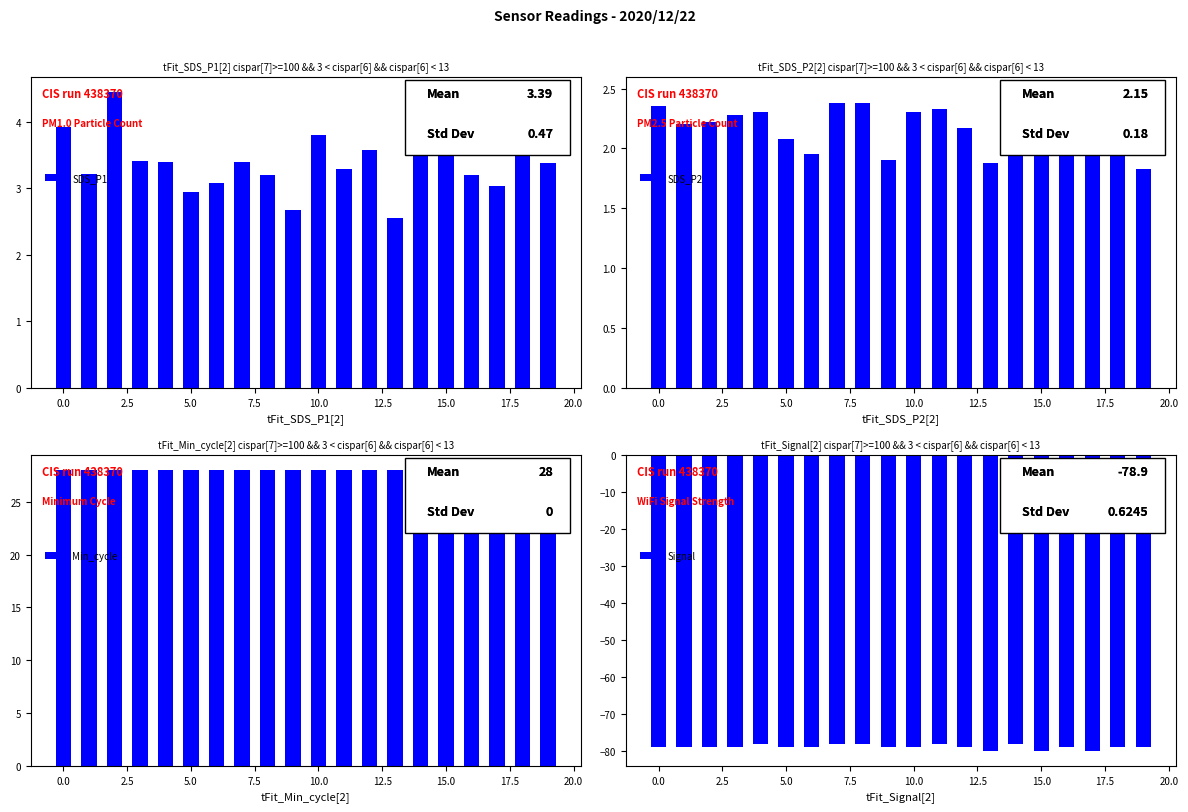

How many bars are there in total?

80